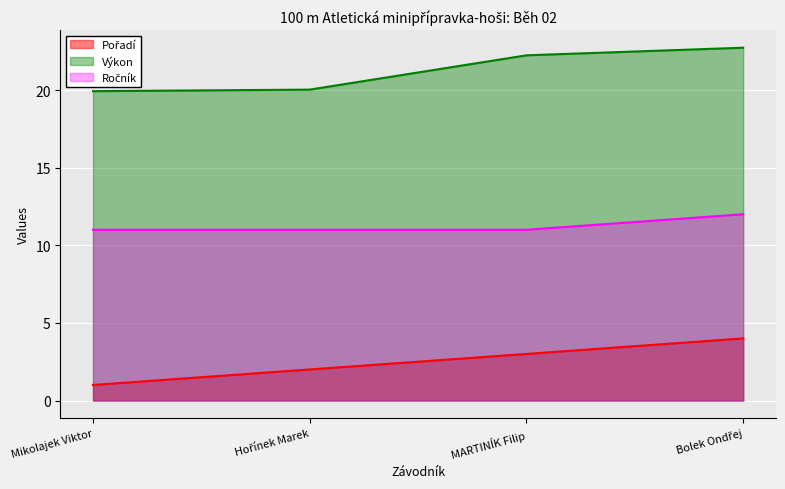

True or false: Výkon has more than 0 points higher than both neighbors.

False